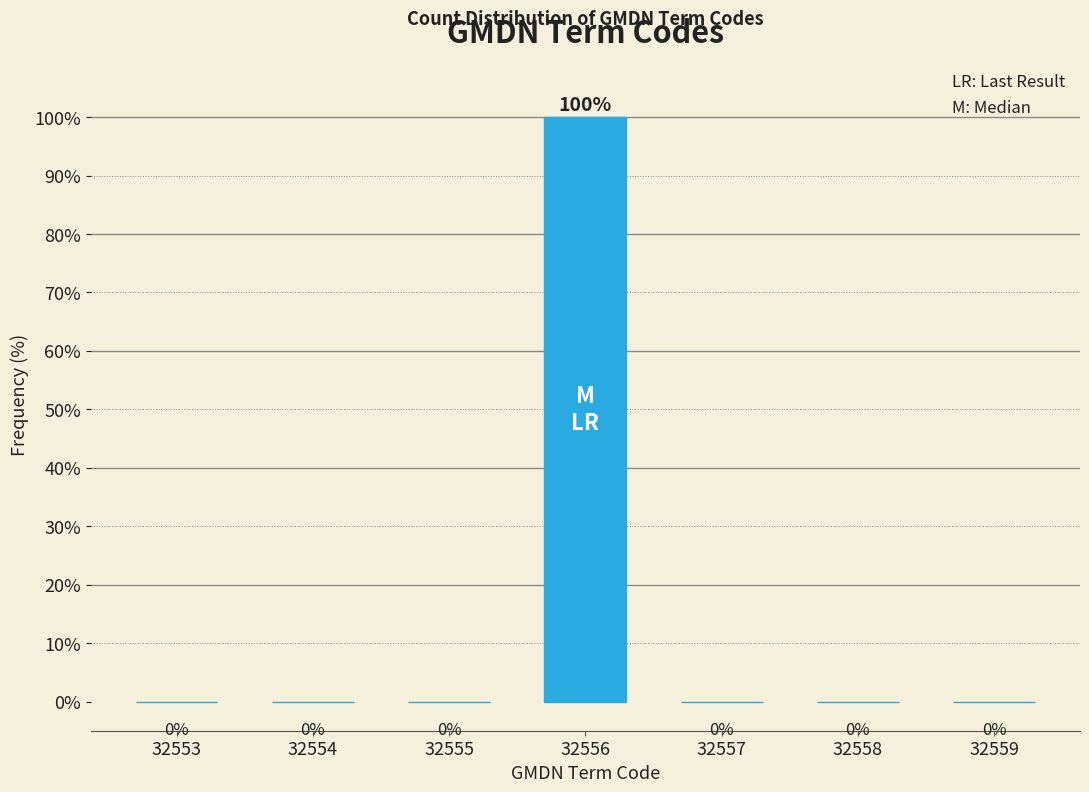

Reading left to right, transcribe all the data shown in this chart.

32553=0	32554=0	32555=0	32556=100	32557=0	32558=0	32559=0